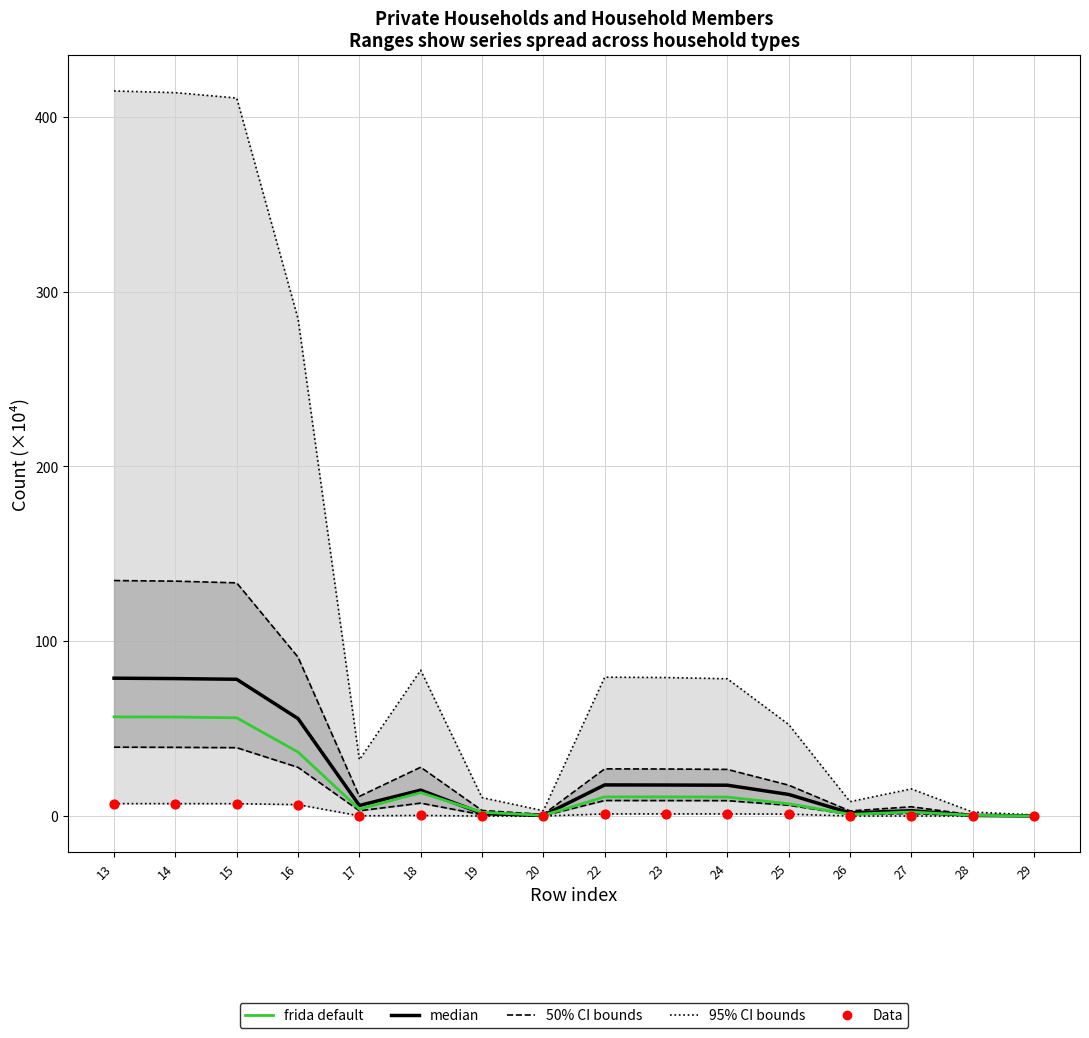

At which category is the sum across all series the highest?

13